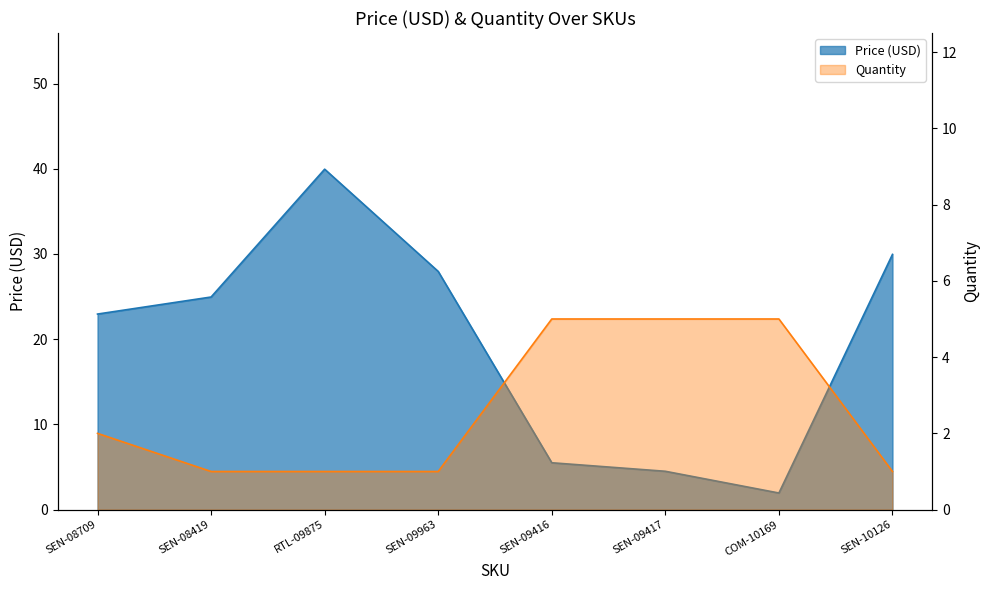

Reading right to left, what are all the values shown in this chart?

Price (USD): SEN-10126=29.9	COM-10169=1.9	SEN-09417=4.5	SEN-09416=5.5	SEN-09963=27.9	RTL-09875=40.0	SEN-08419=24.9	SEN-08709=22.9
Quantity: SEN-10126=1.0	COM-10169=5.0	SEN-09417=5.0	SEN-09416=5.0	SEN-09963=1.0	RTL-09875=1.0	SEN-08419=1.0	SEN-08709=2.0